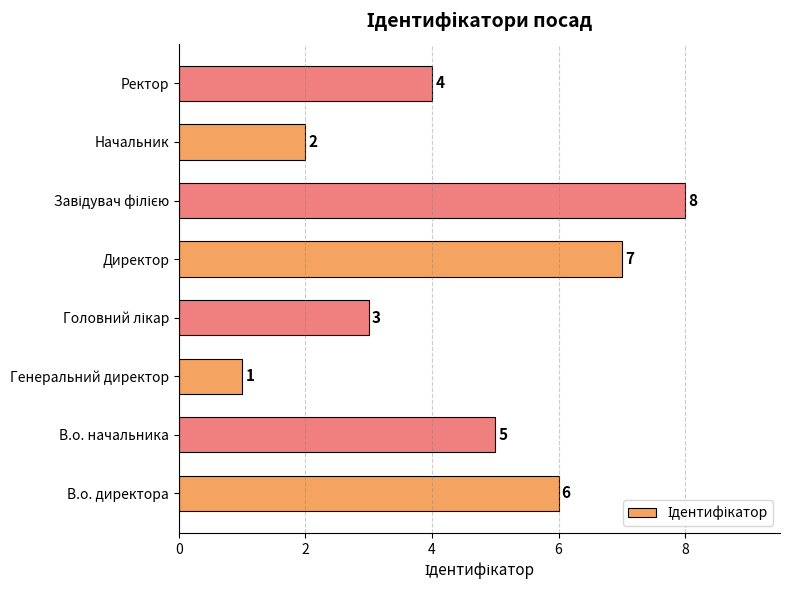

What is the difference between the maximum and second lowest values?

6